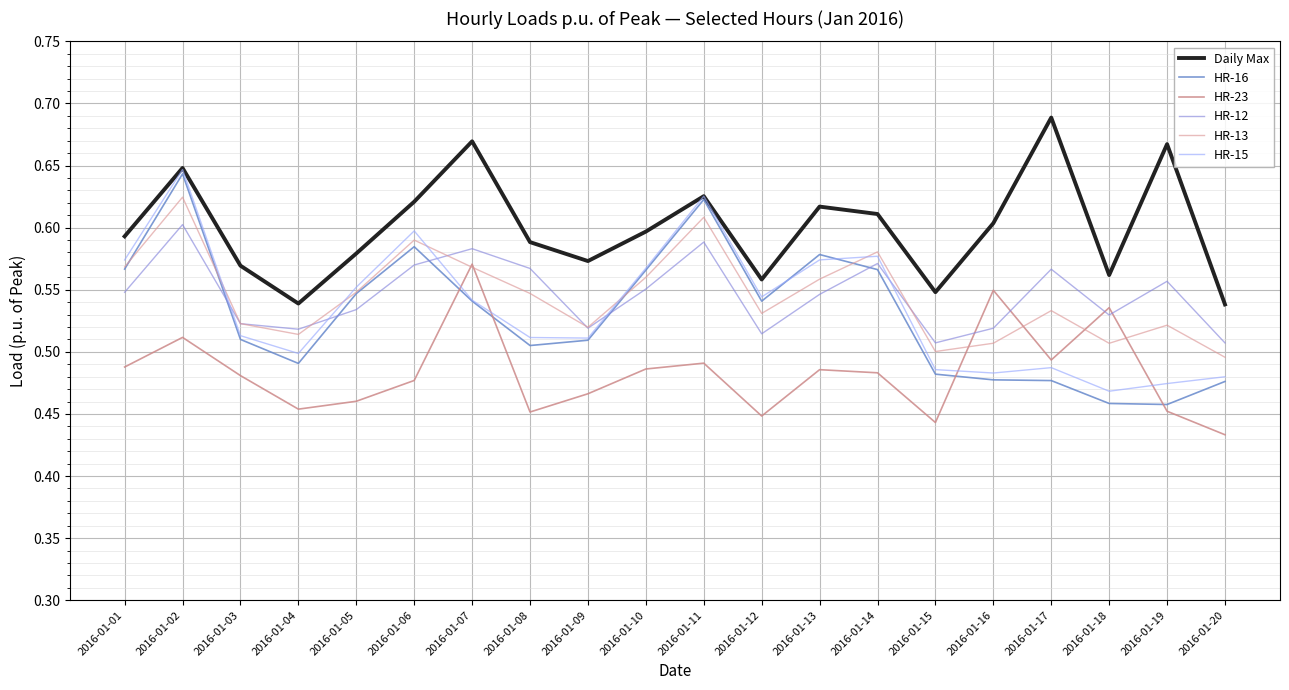

List the series in order of their peak value, highest first.

Daily Max, HR-15, HR-16, HR-13, HR-12, HR-23